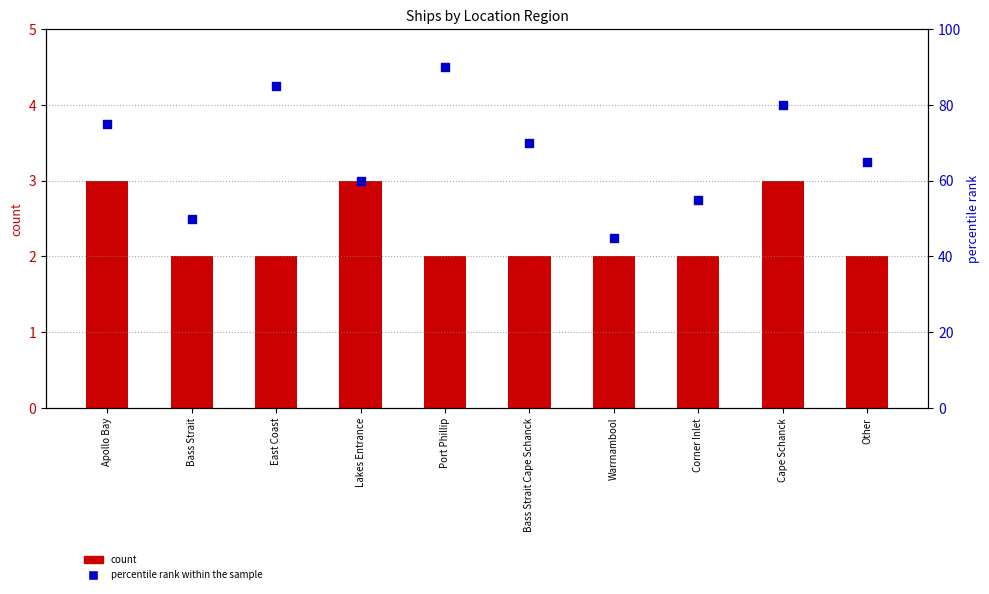

Which series has the largest total across all categories?

percentile rank within the sample